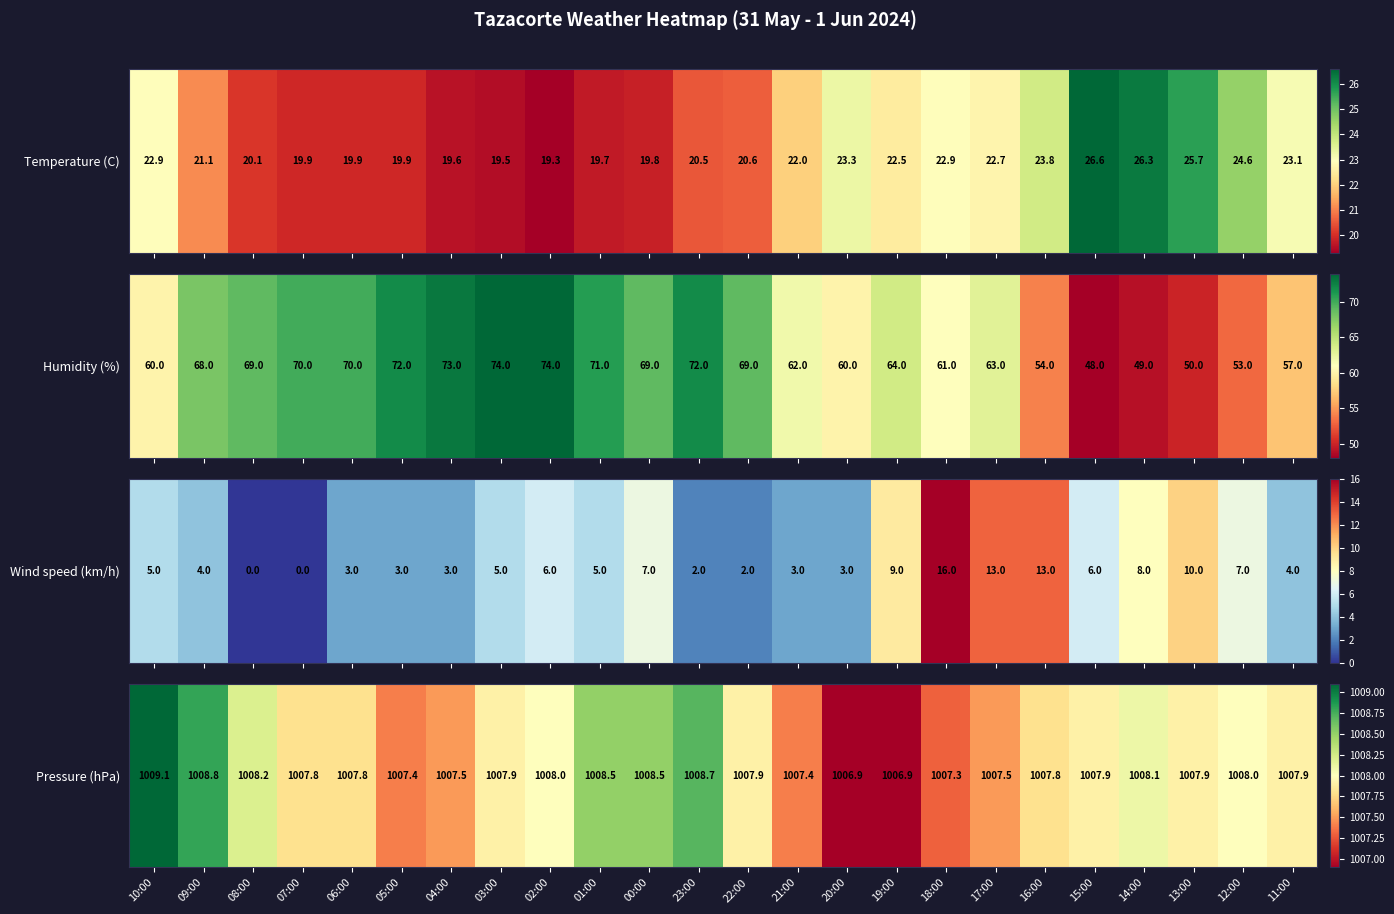

Where is the data nearest to the value 1008?

02:00